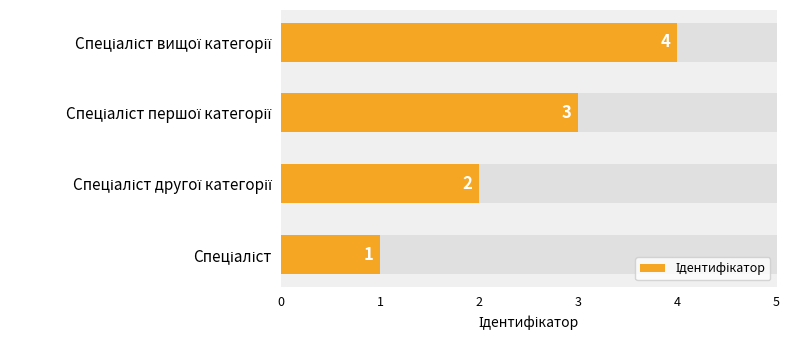

How many values are between 2 and 4?

3